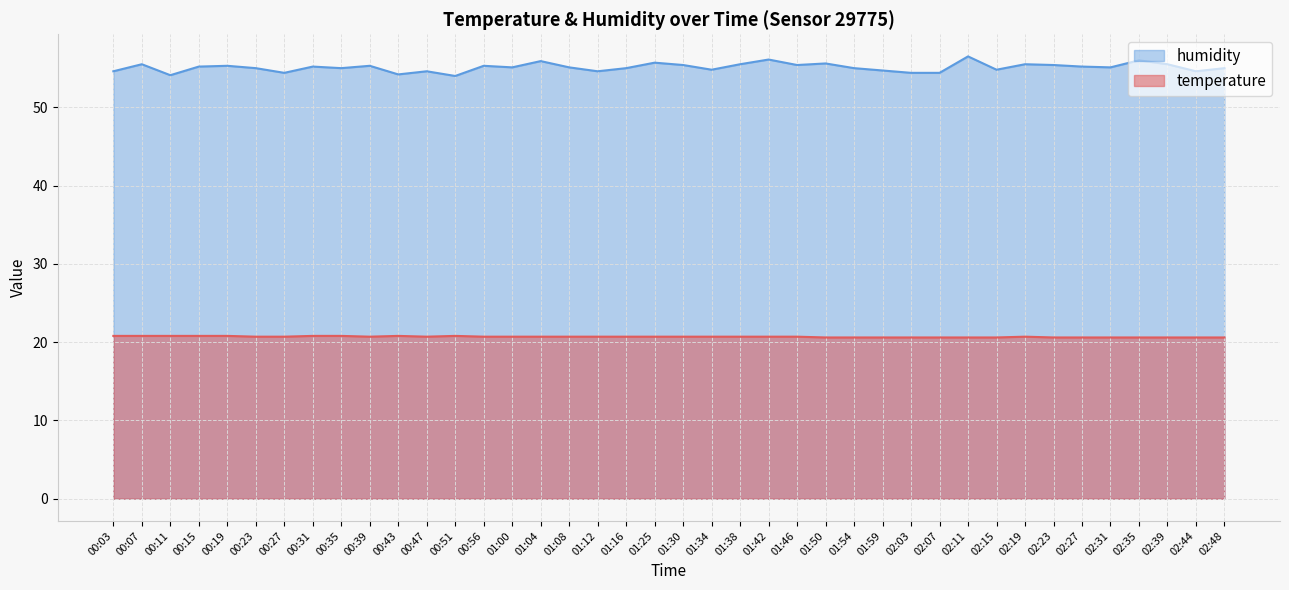

True or false: temperature and humidity cross at least once.

False